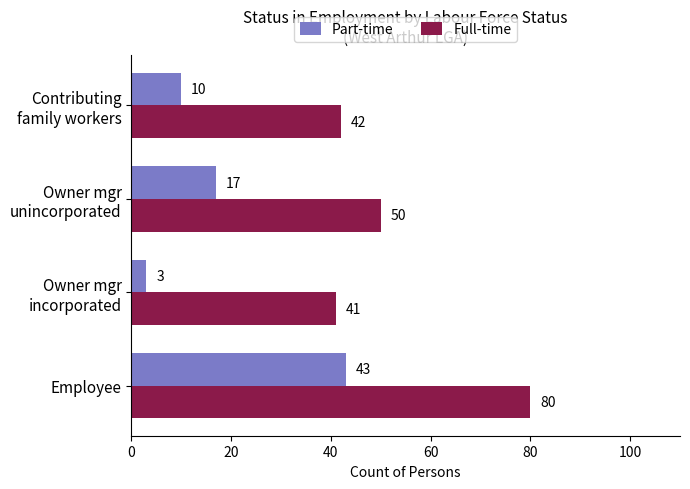

The Full-time series shows 55 at Employee. True or false?

False